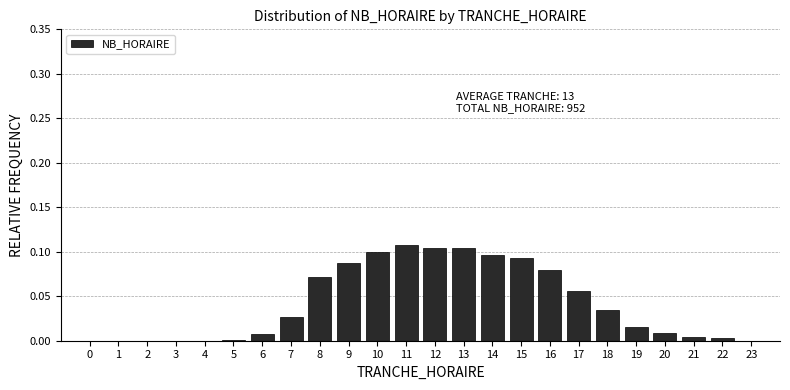

The chart shows a value of 0.0 at 18. True or false?

True